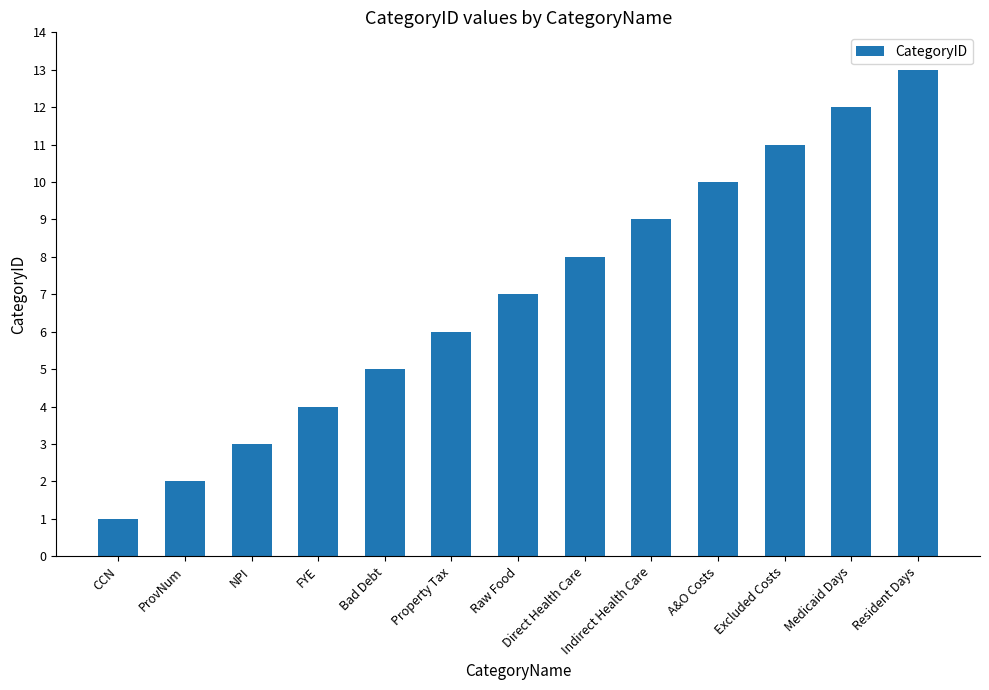

Are the bars horizontal?

No